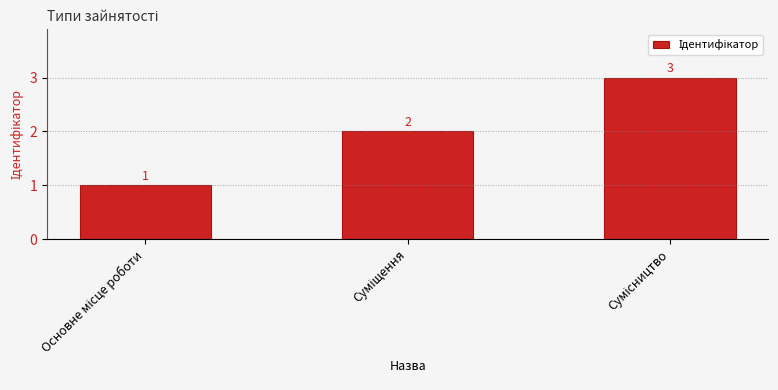

Count the values in the range 1 to 3.

3